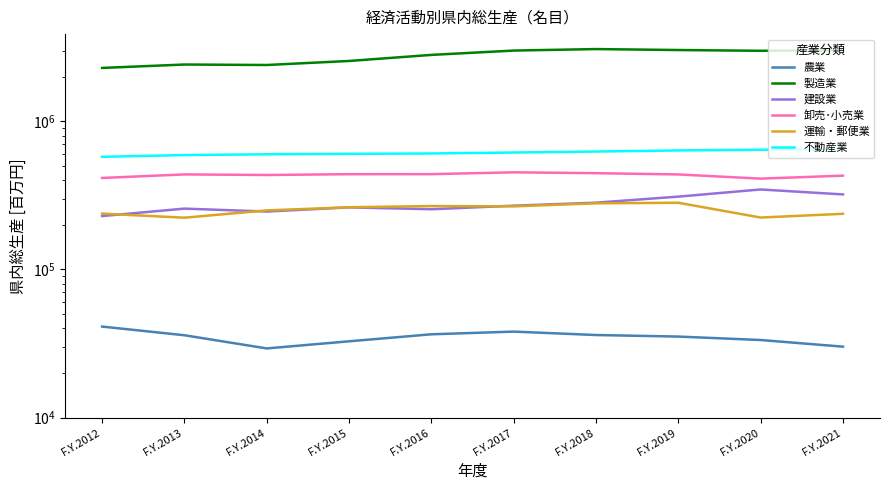

How many distinct data groups are displayed?

6